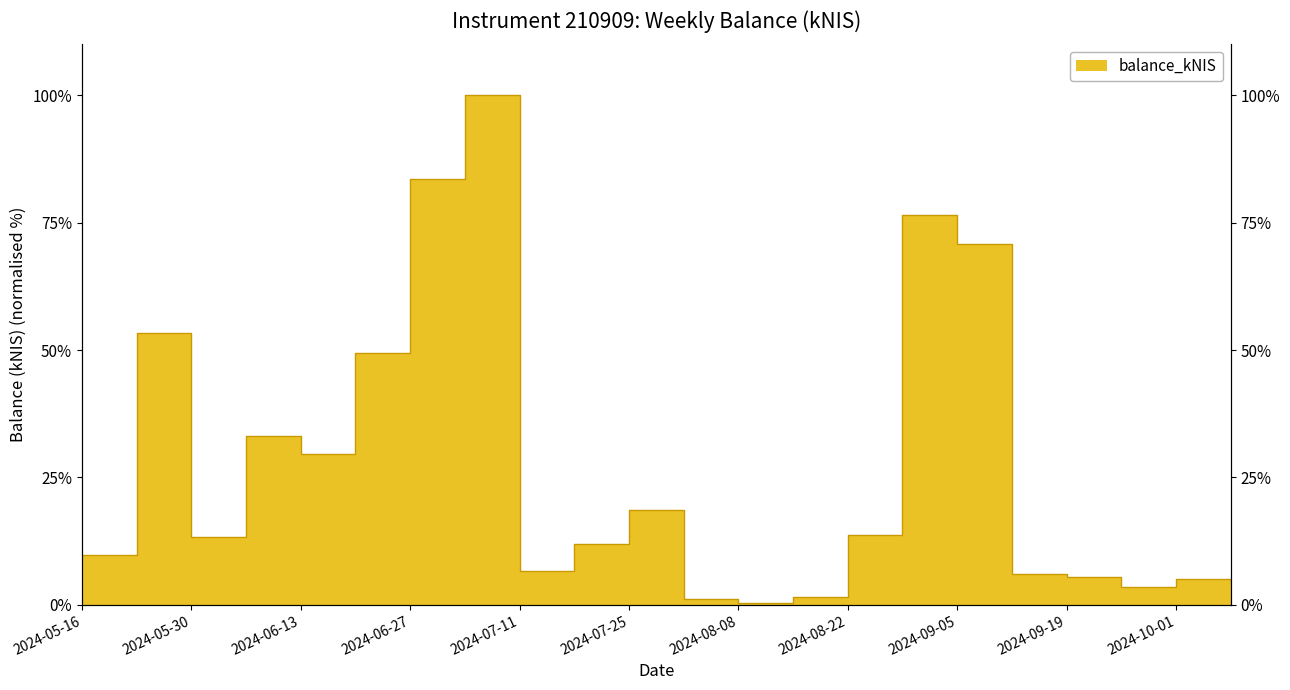

At which category does the chart reach its minimum across all series?

2024-08-08